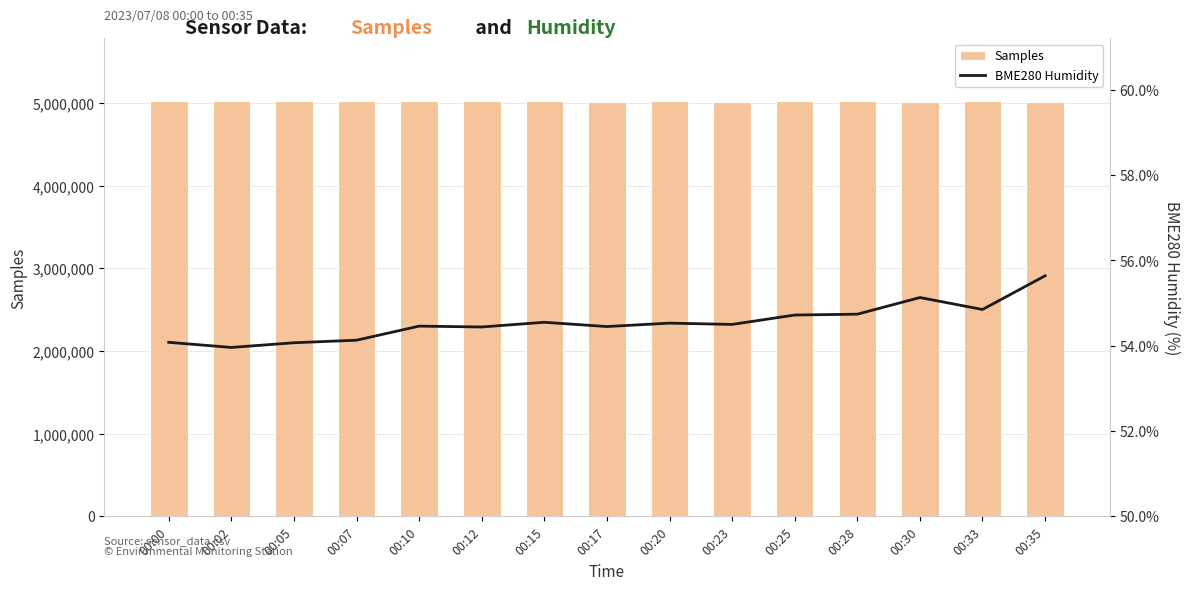

At which label does Samples first exceed 5020143?

00:02